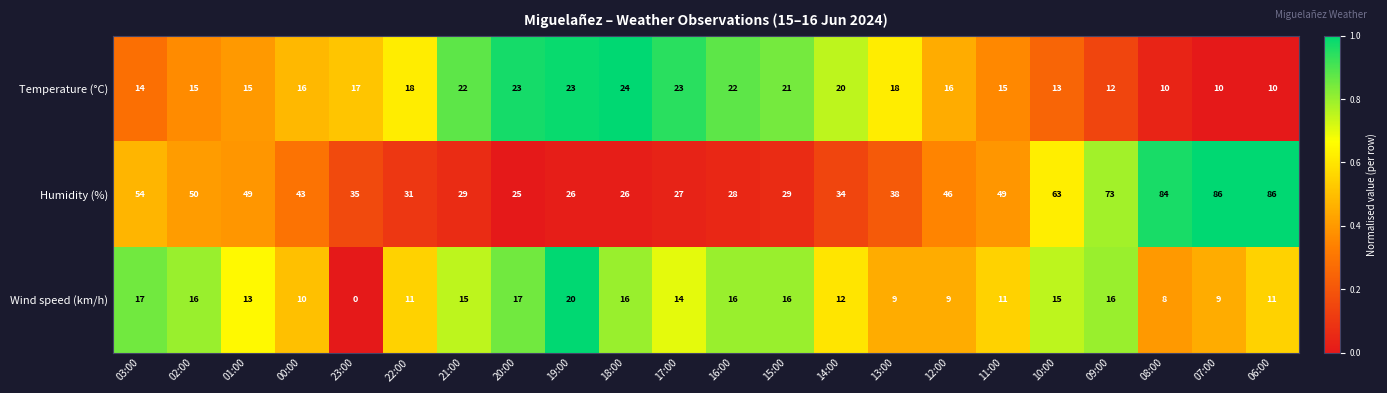

List the series in order of their peak value, highest first.

Humidity (%), Temperature (°C), Wind speed (km/h)